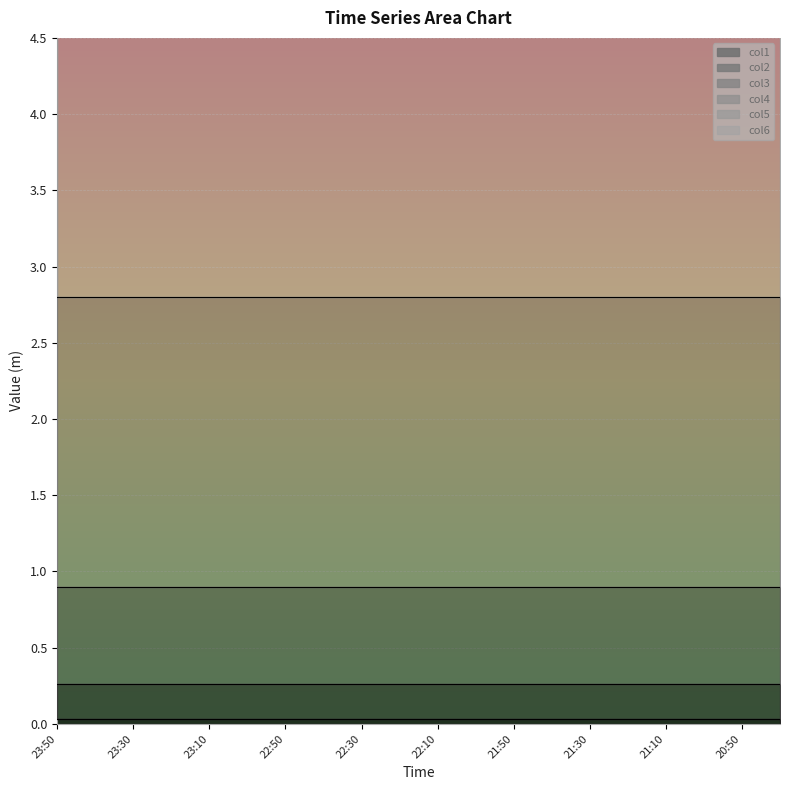

Between 21:00 and 21:10, which is larger?

21:00